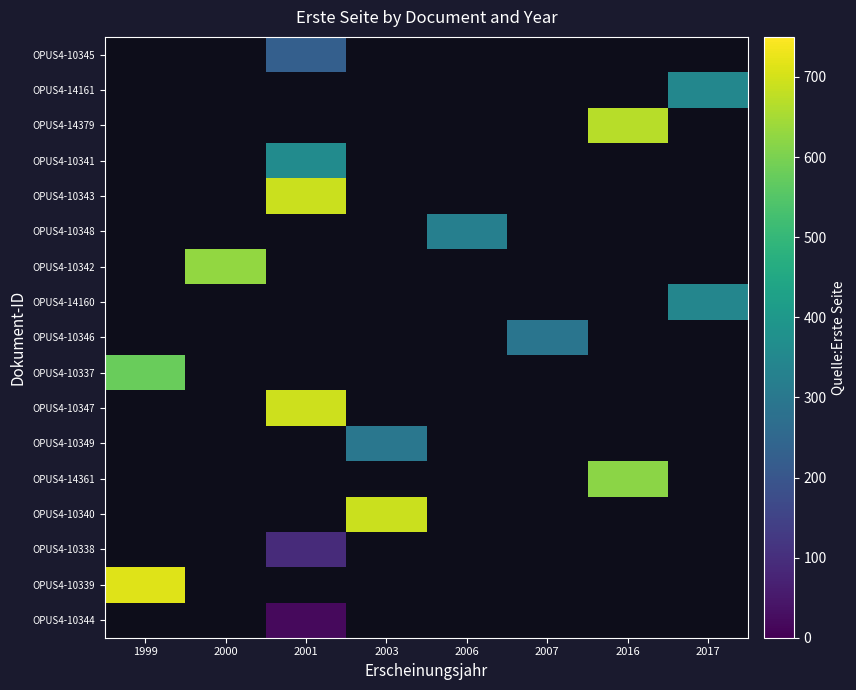

How many values in OPUS4-10343 are above zero?

1